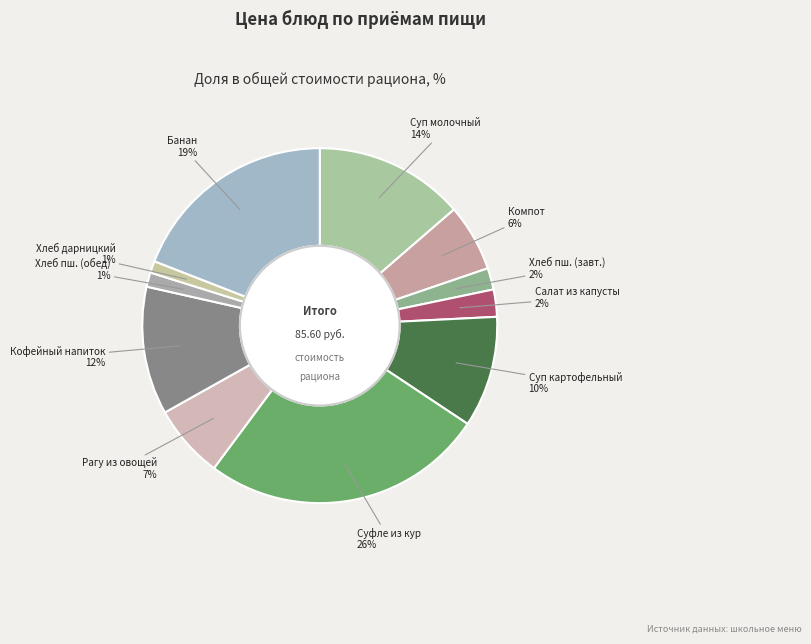

To the nearest percent, what is the difference between the Банан and Рагу из овощей slice percentages?

12%